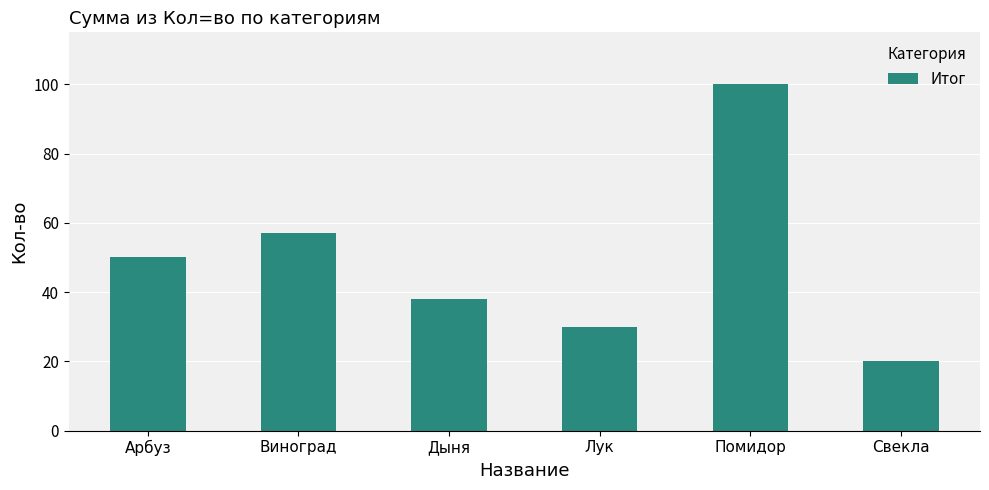

List the labels in order of value, largest first.

Помидор, Виноград, Арбуз, Дыня, Лук, Свекла